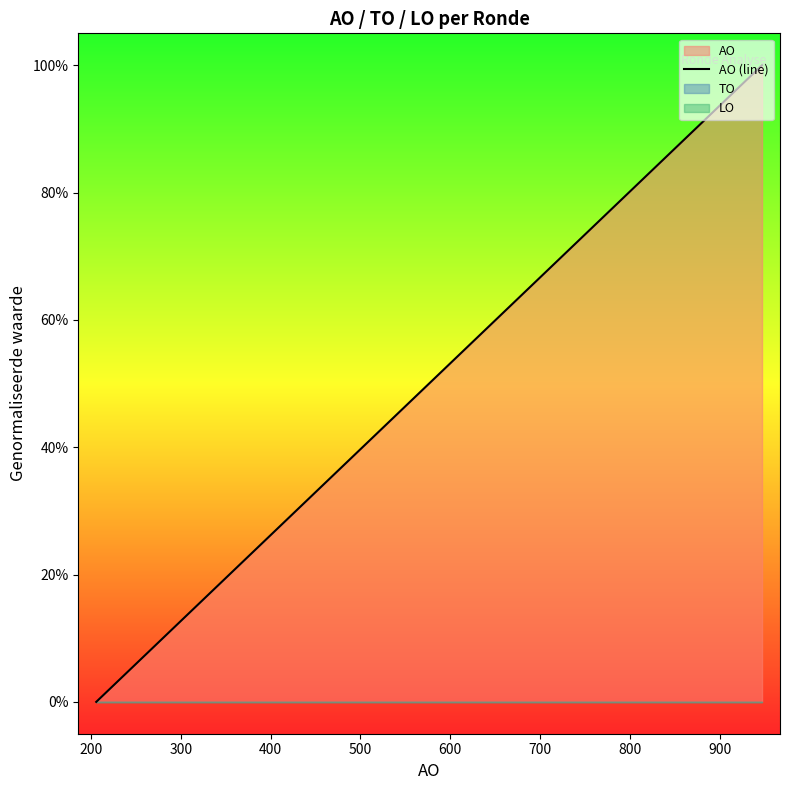

True or false: the data has more than 0 interior local peaks.

False